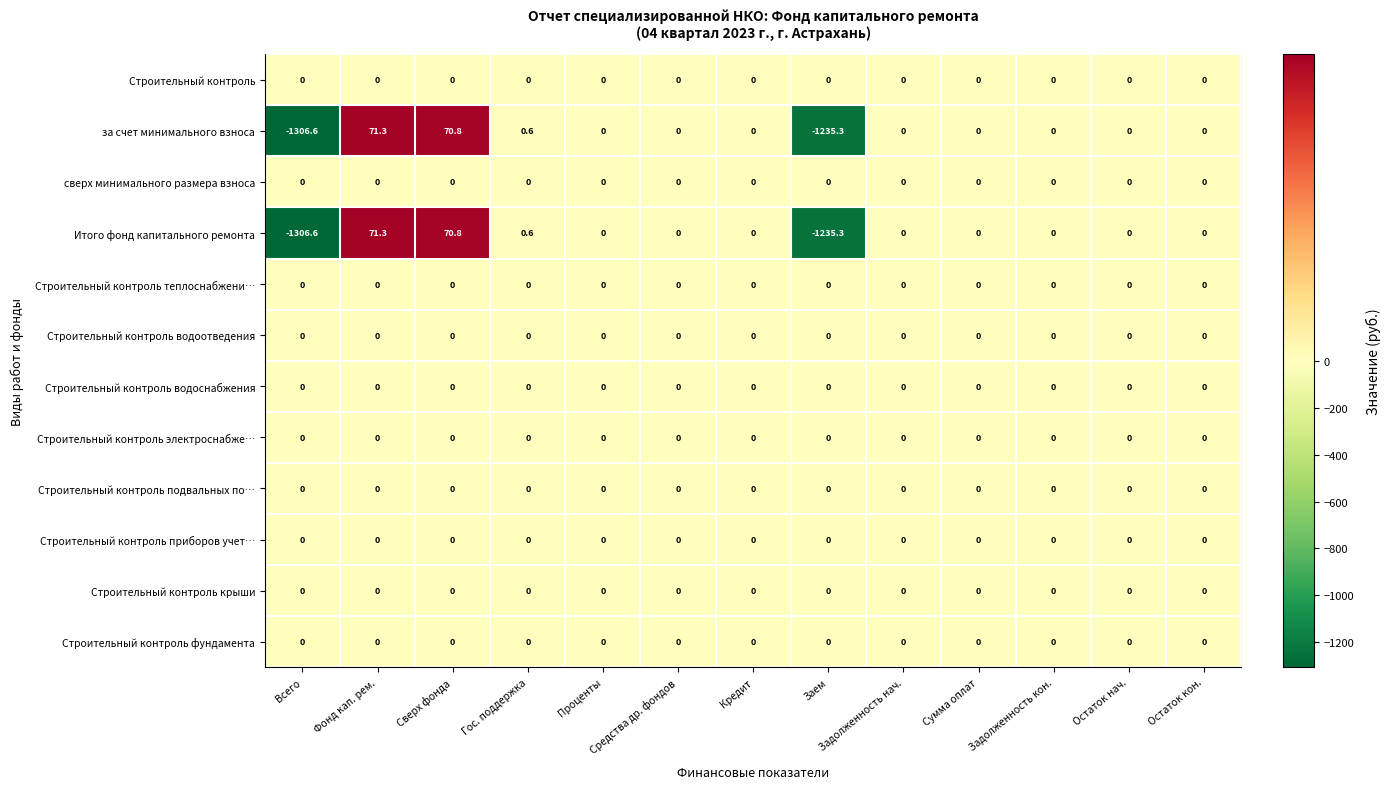

At which category does the chart reach its minimum across all series?

Всего